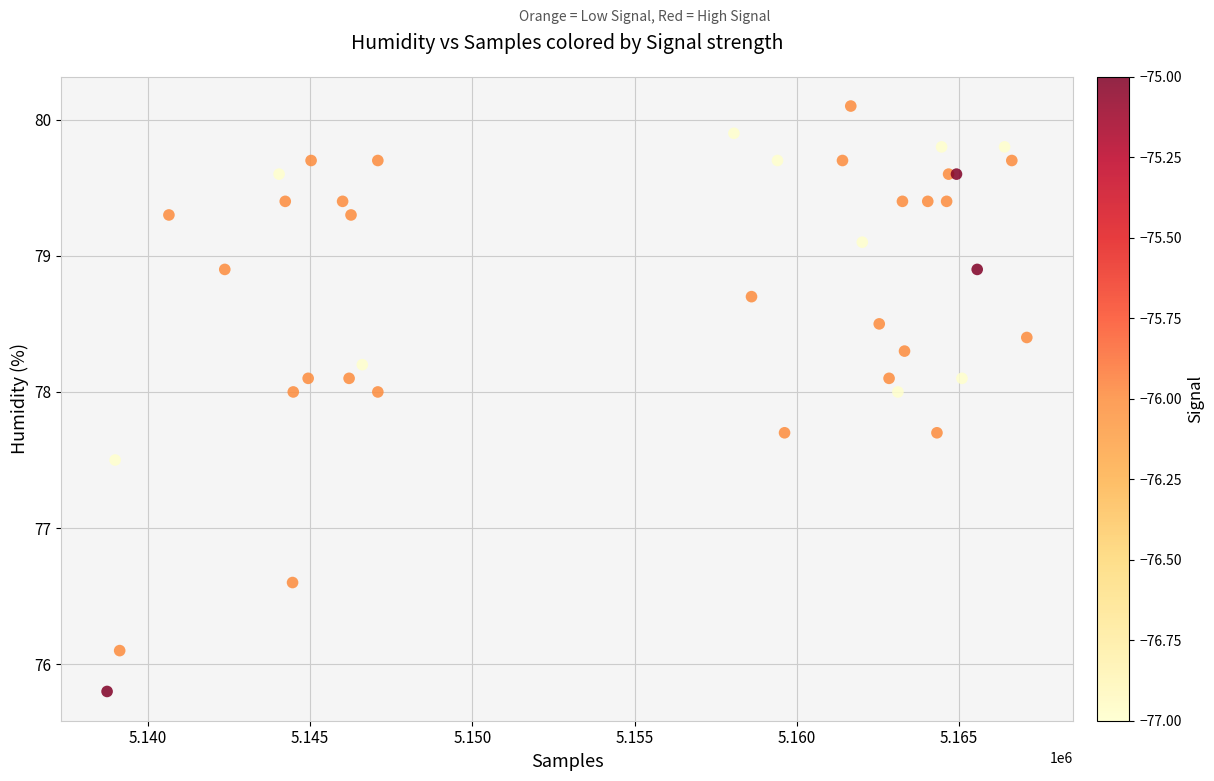

What Y value in the scatter plot is closest to 77?

76.6